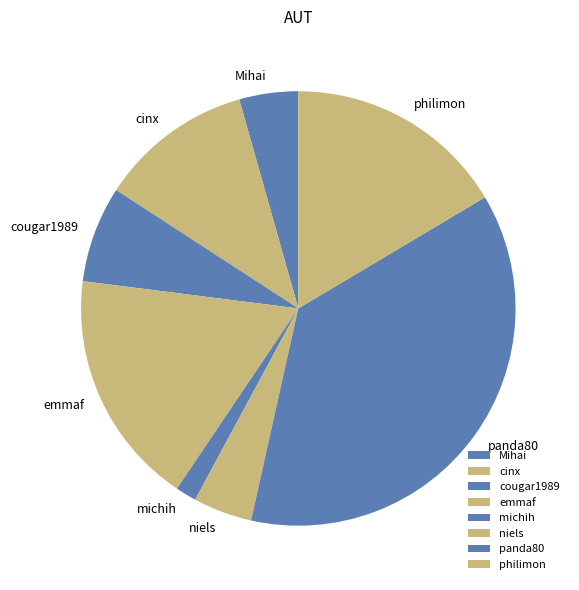

Which slice is the largest?

panda80